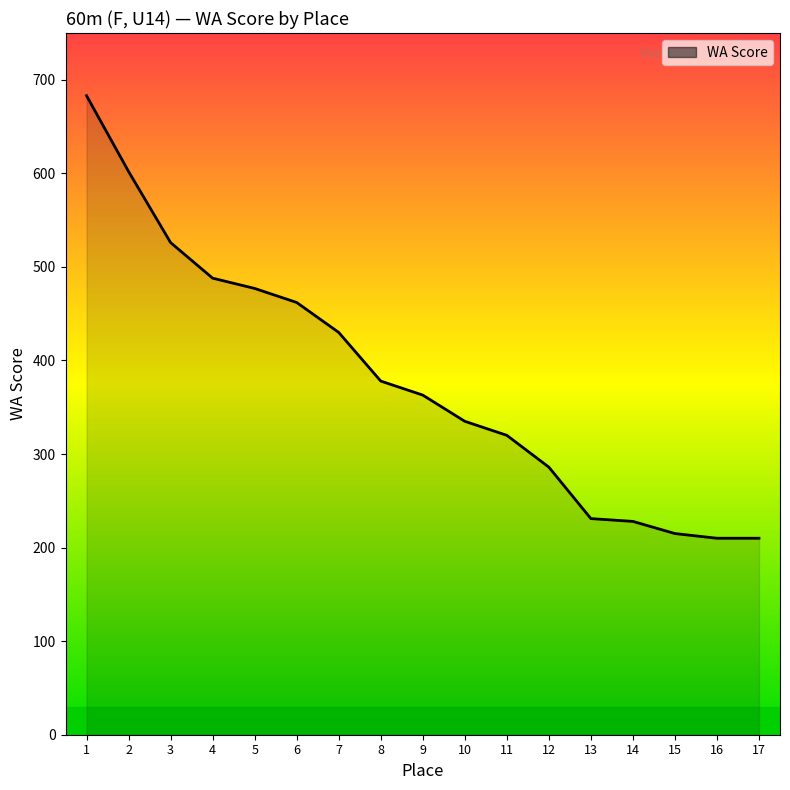

What is the change in value from 6 to 12?

-176